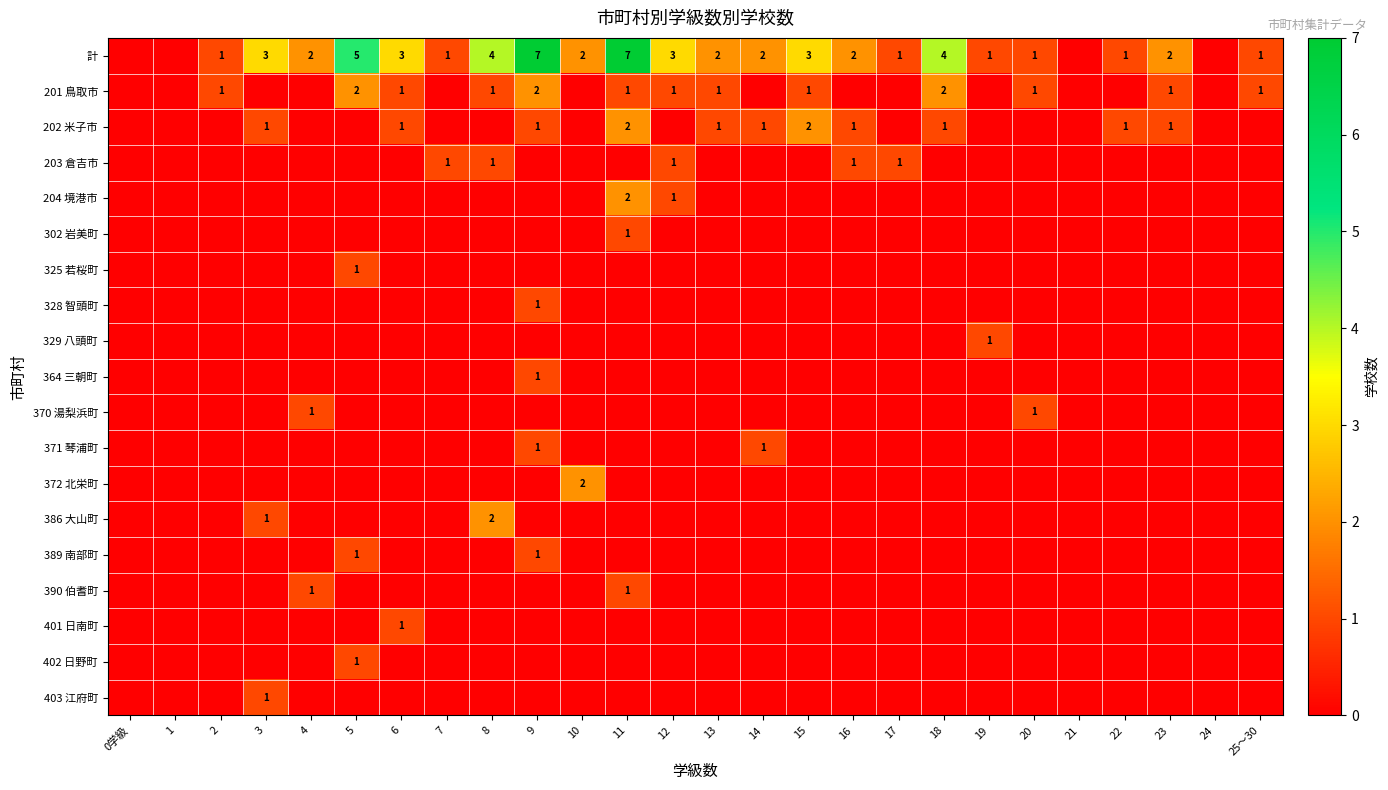

The 計 series shows 1 at 16. True or false?

False